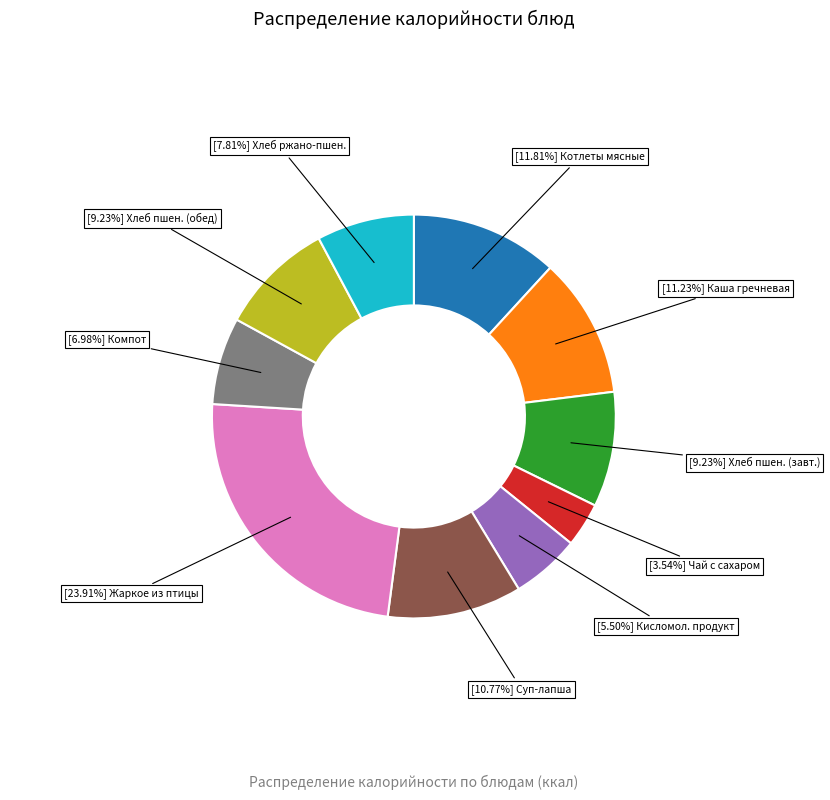

Does any single category account for the majority?

No